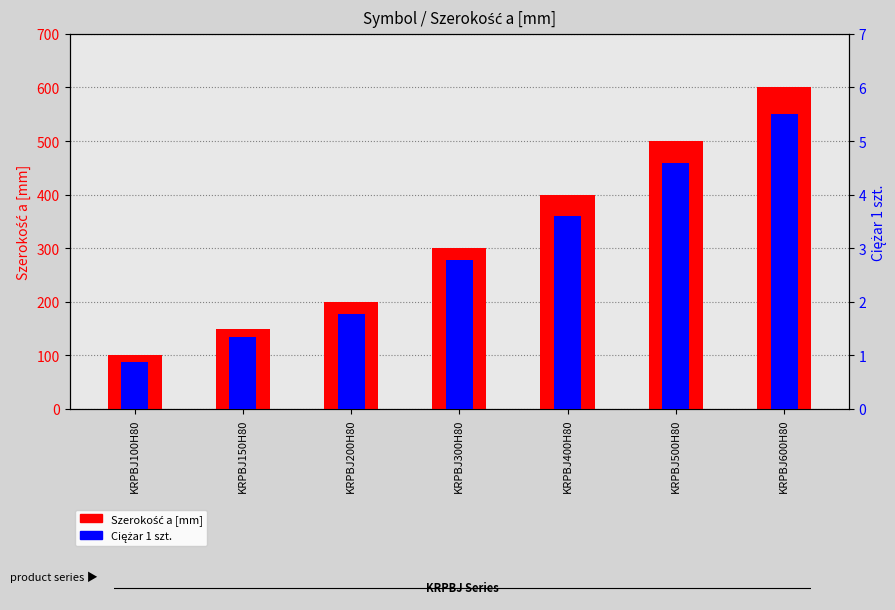

What is the label of the 2nd bar from the left?

KRPBJ150H80